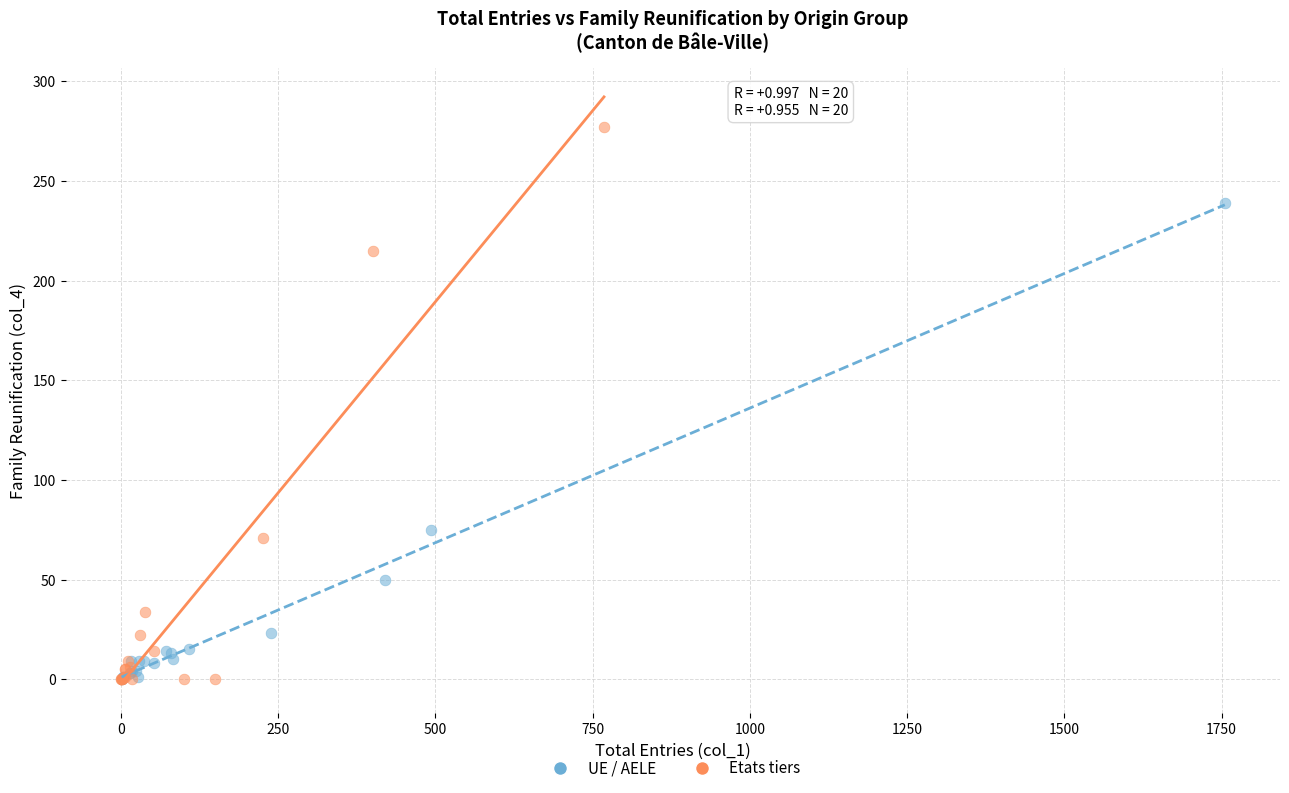

Which series has the widest spread of Y values?

Etats tiers